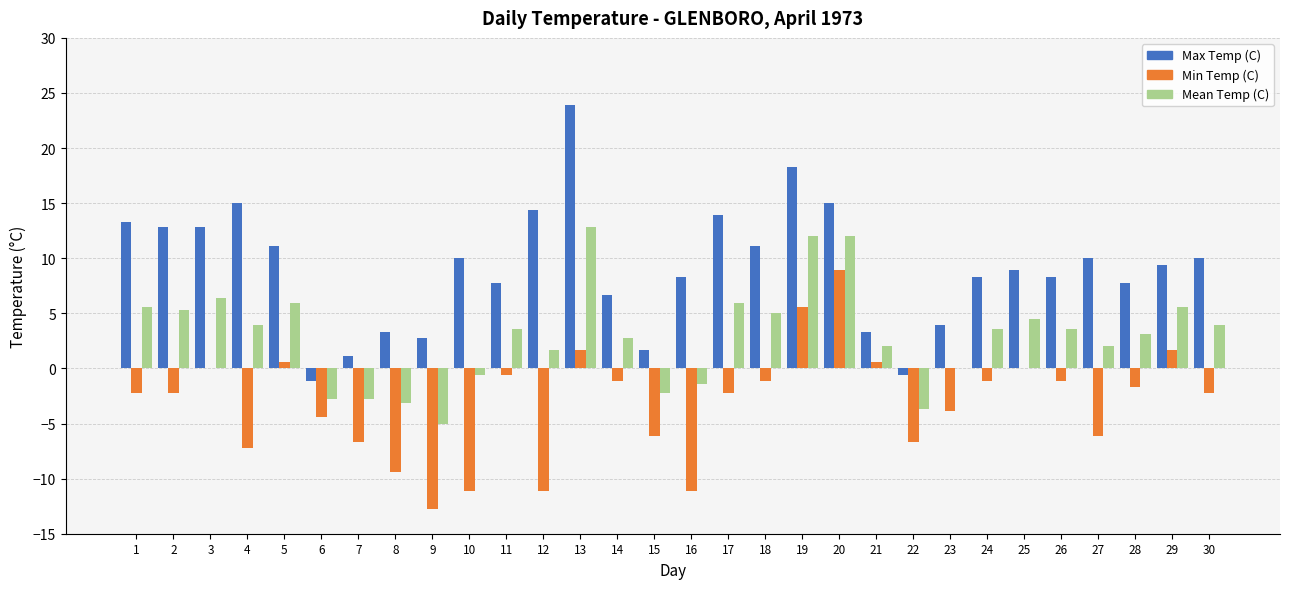

What are all the series names shown in the legend?

Max Temp (C), Min Temp (C), Mean Temp (C)